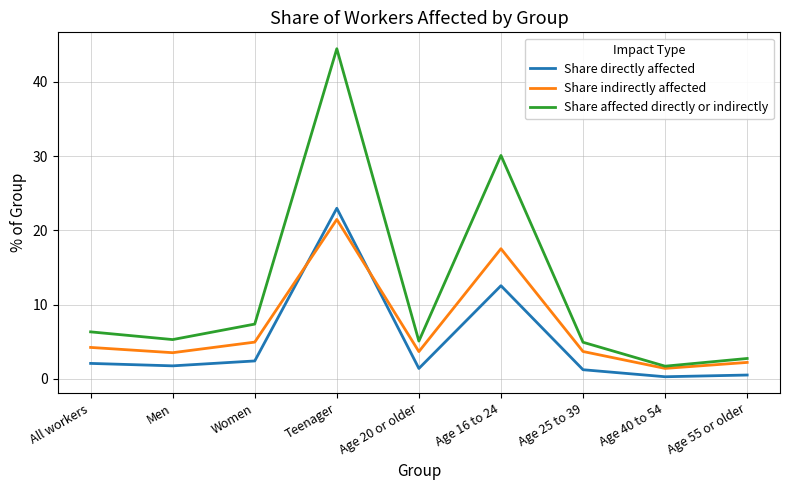

Is this an area chart (filled region under the line)?

No